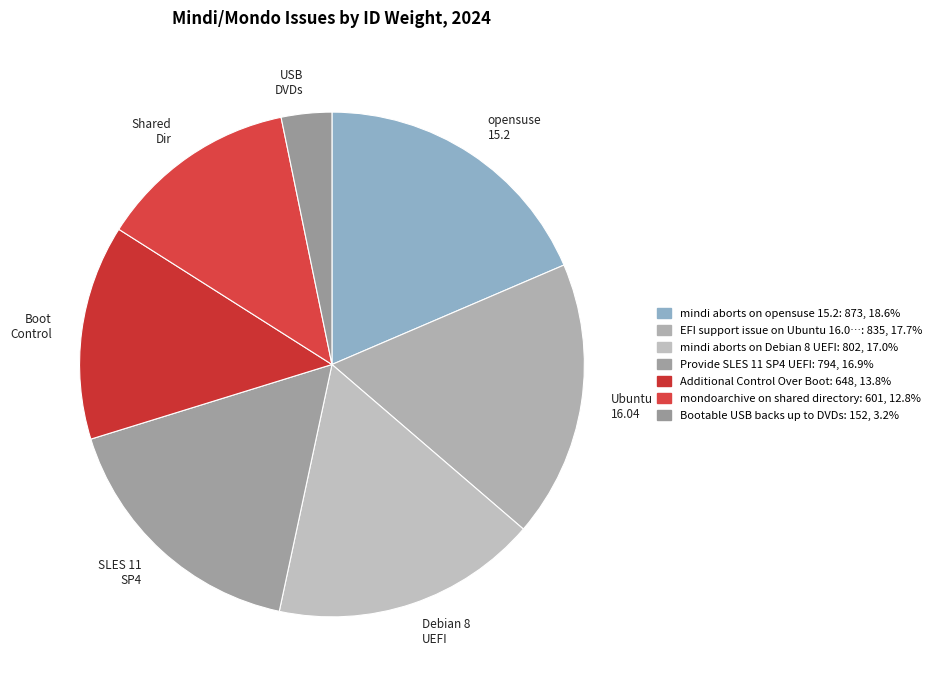

Which category has the biggest portion of the pie?

opensuse 15.2